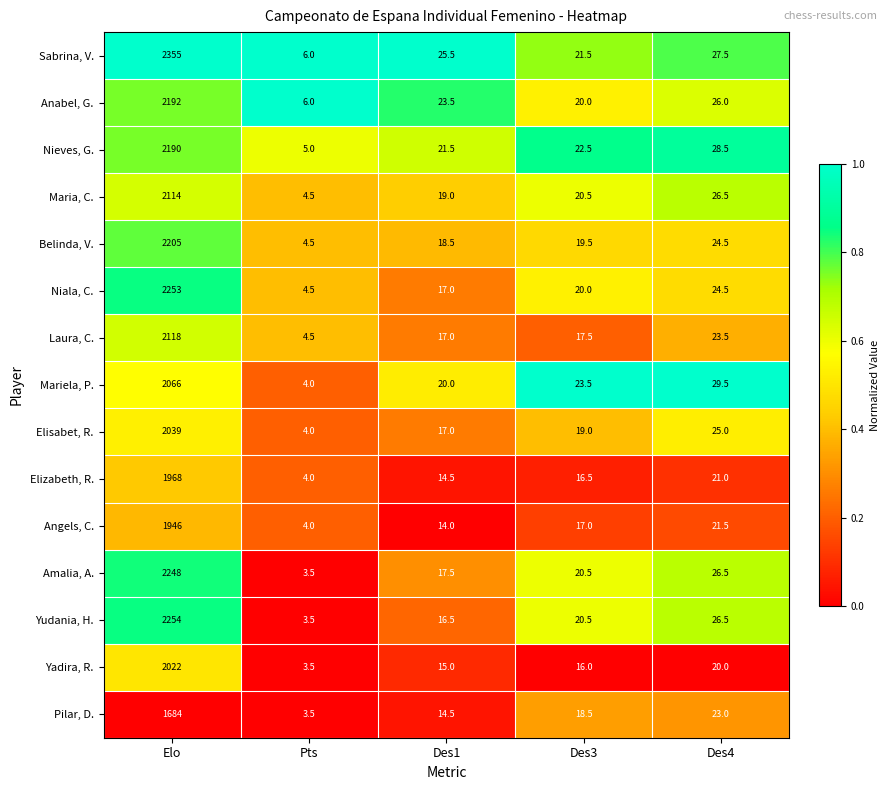

Which series changed the most between Des1 and Des4?

Yudania, H.